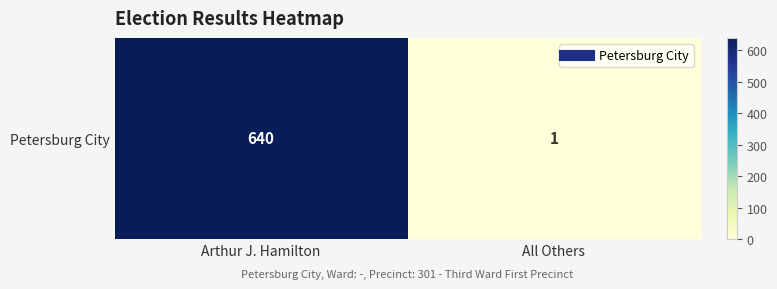

The value at All Others is 1. True or false?

True